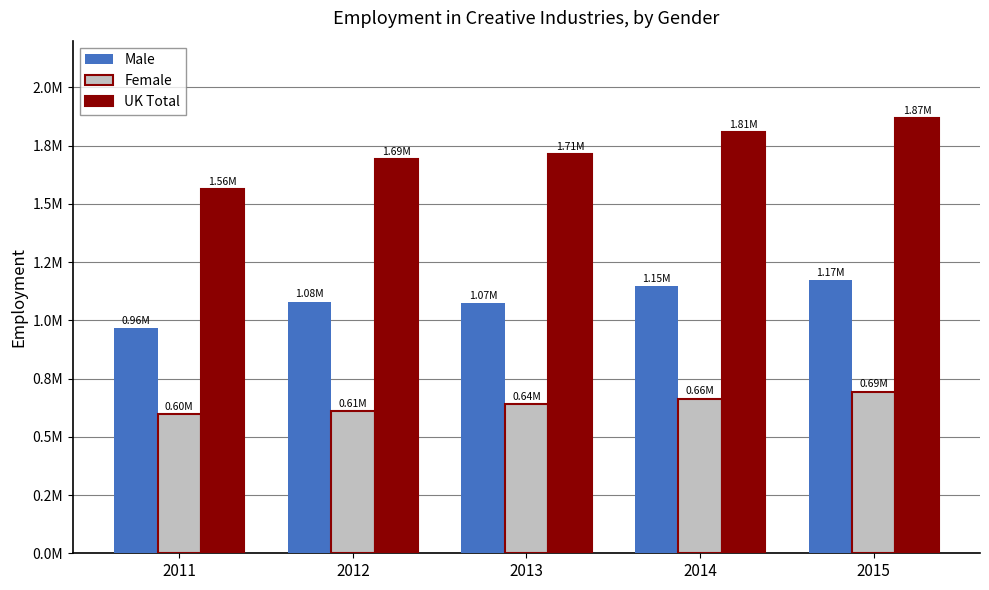

Does the chart contain stacked bars?

No